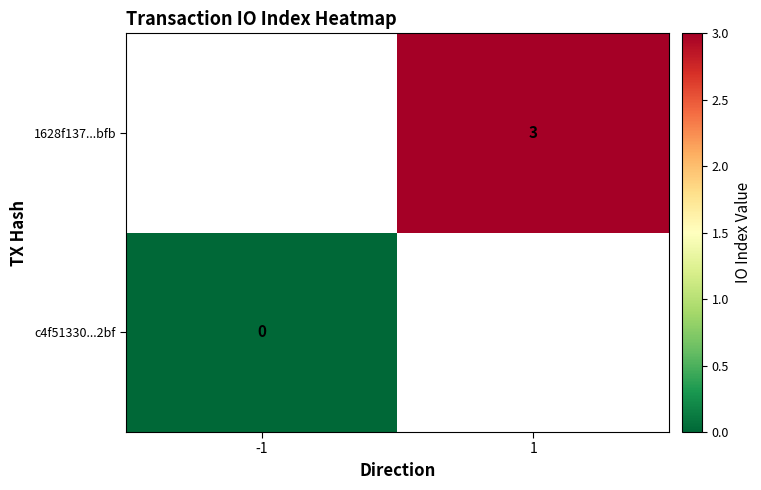

True or false: 1628f137...bfb has a value of 3 at 1.

True